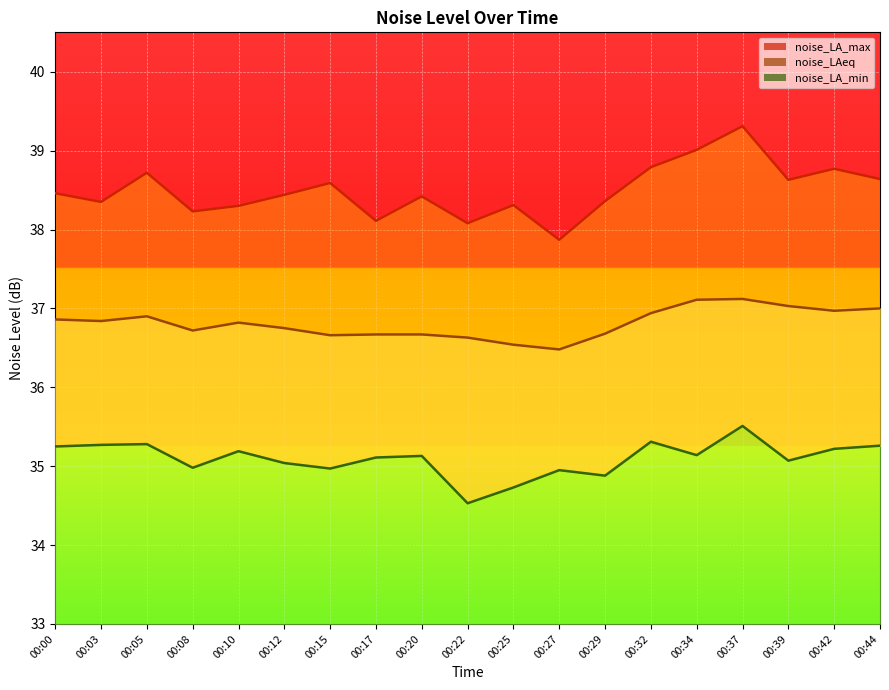

What are all the series names shown in the legend?

noise_LA_max line, noise_LAeq line, noise_LA_min line